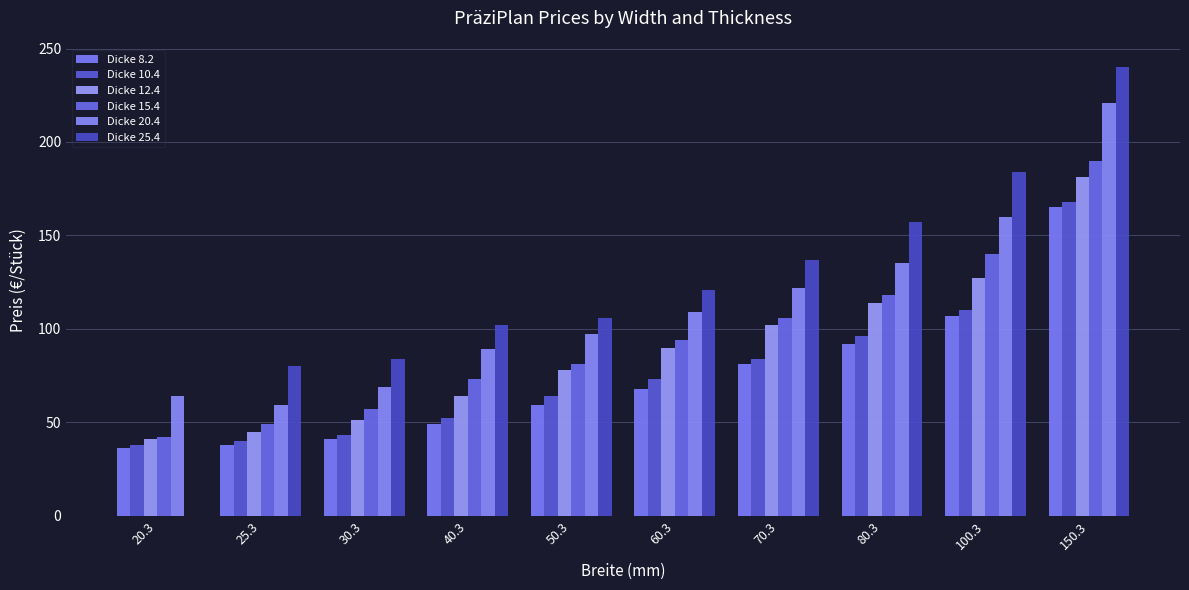

Which category has the highest value in the Dicke 25.4 series?

150.3